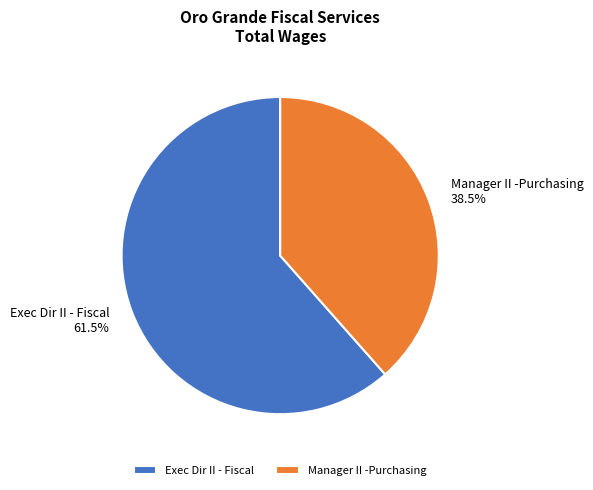

How many slices are in this pie chart?

2